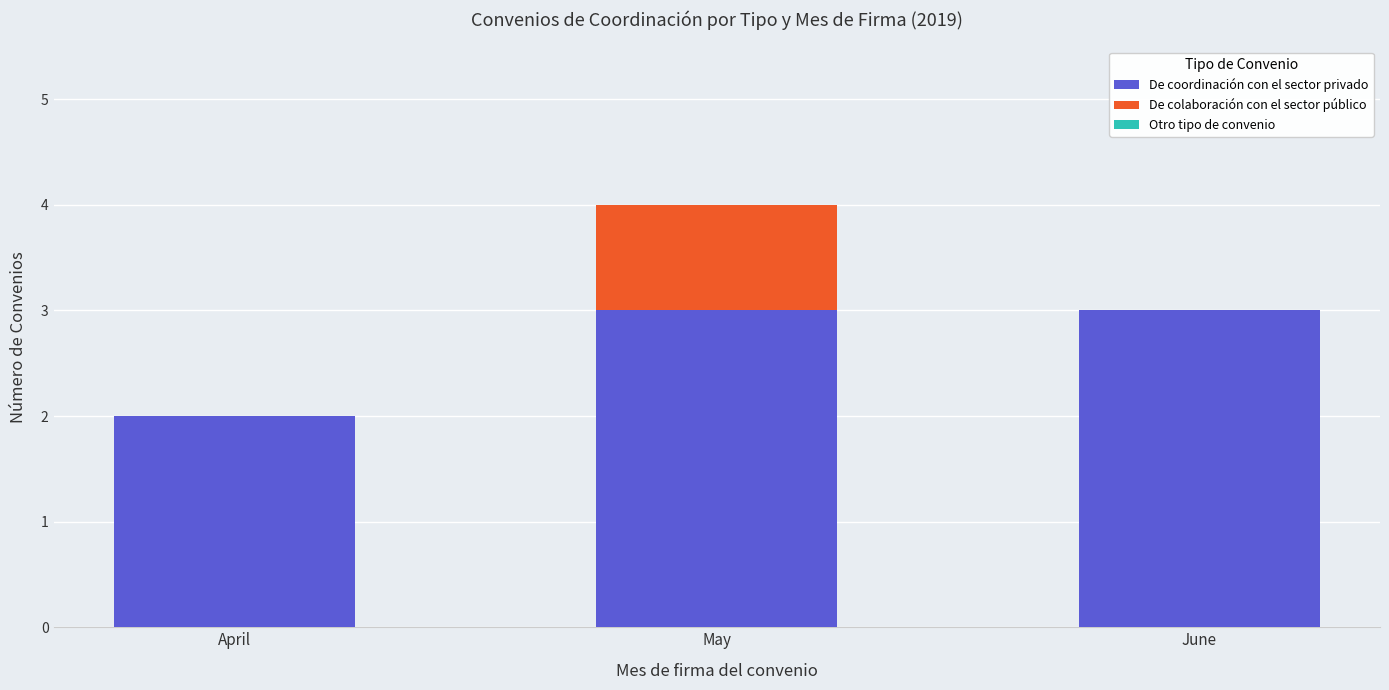

At which category is the sum across all series the highest?

May